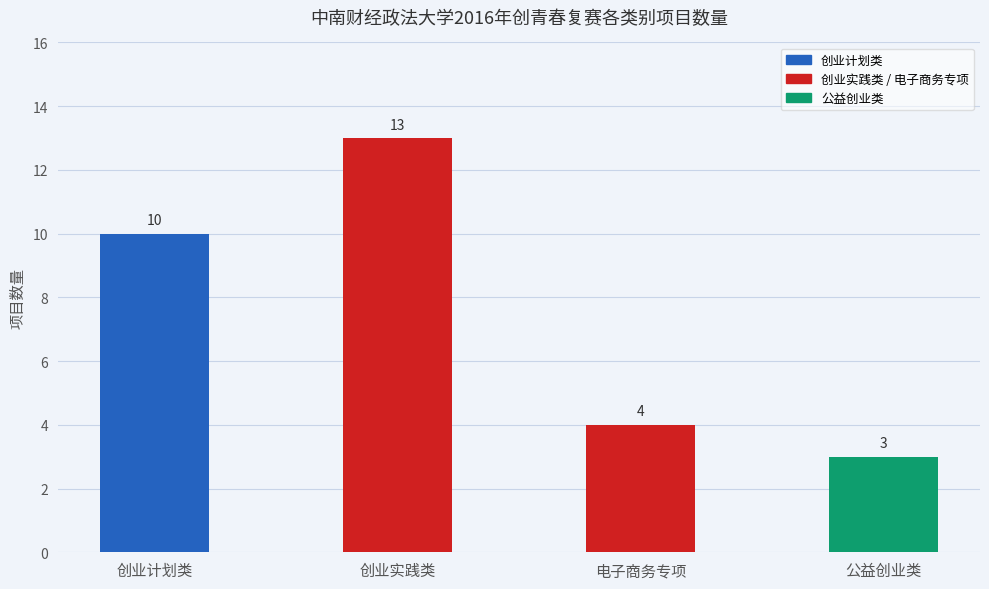

What is the difference between the values at 创业计划类 and 公益创业类?

7